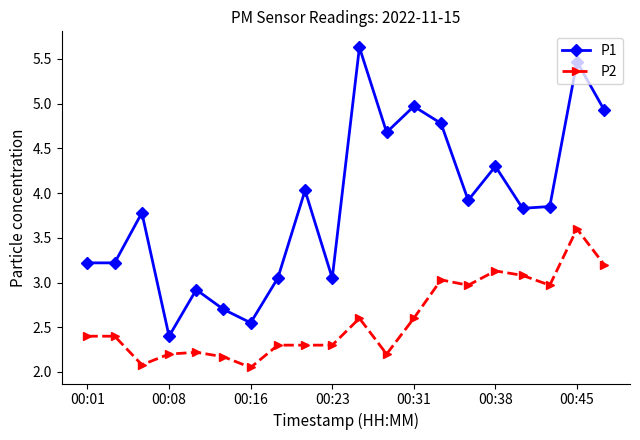

What is the value of the P1 point at the 14th from the left?

4.8